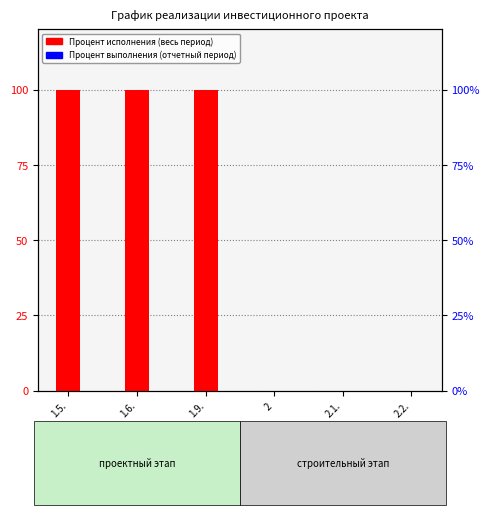

Reading right to left, transcribe all the data shown in this chart.

Процент исполнения (весь период): 0	0	0	100	100	100
Процент выполнения (отчетный период): 0	0	0	0	0	0